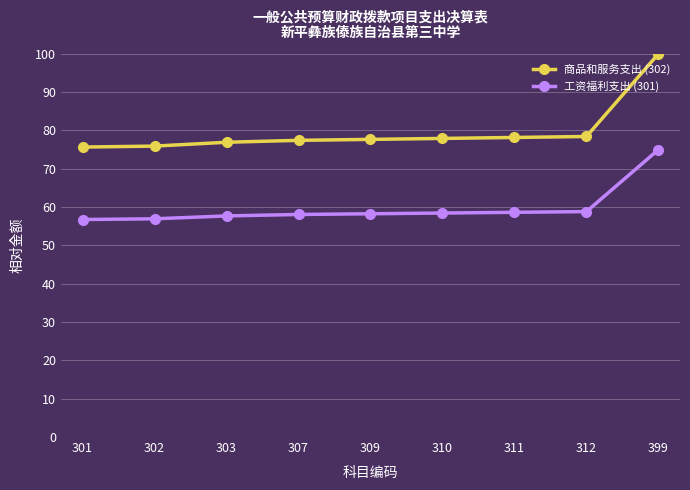

What is the value of the 商品和服务支出 (302) point at the 8th from the left?

78.4